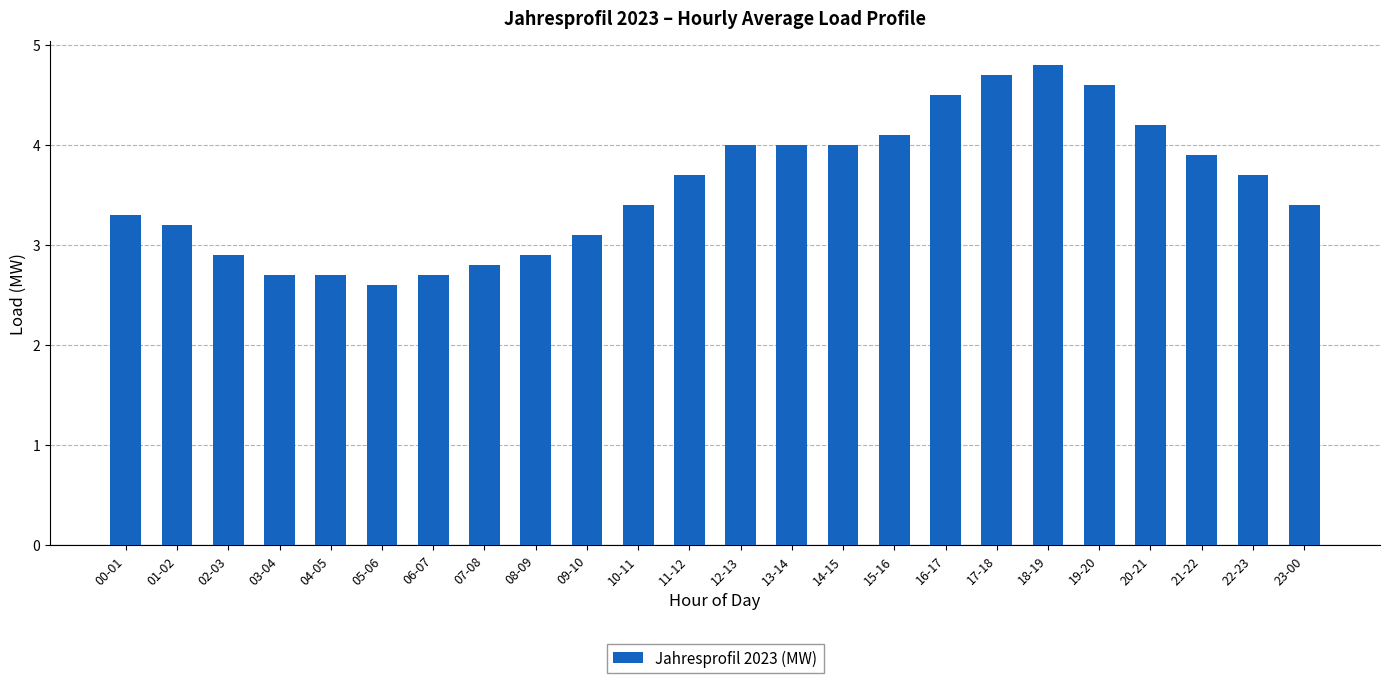

Does the chart contain any negative values?

No